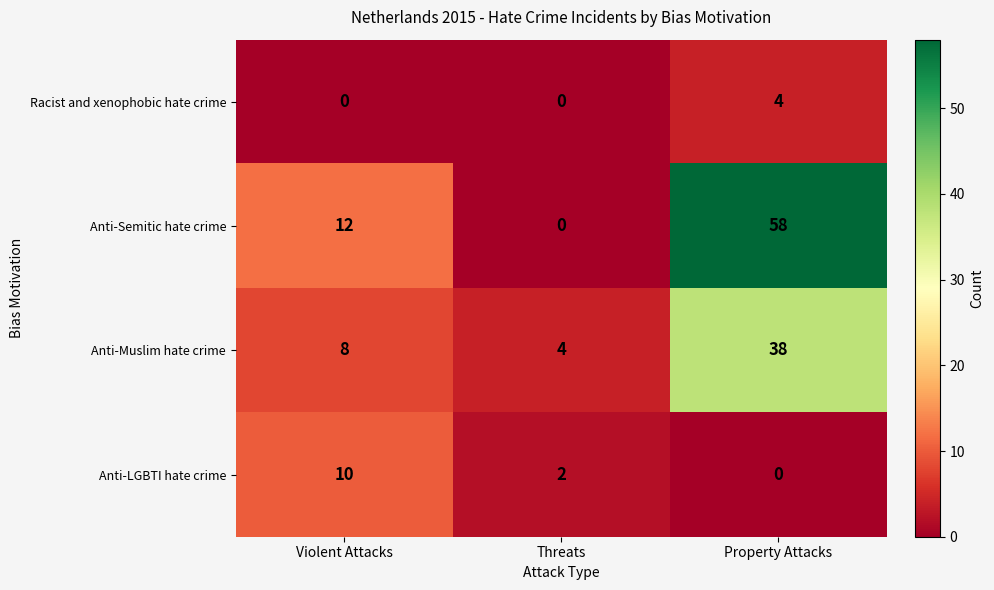

What is the total value across all series at Violent Attacks?

30